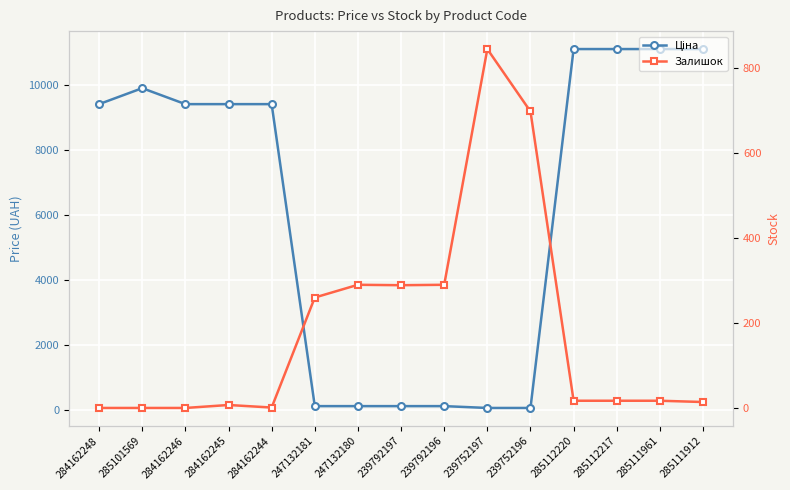

After their last crossing, which series has the higher values: Ціна or Залишок?

Ціна